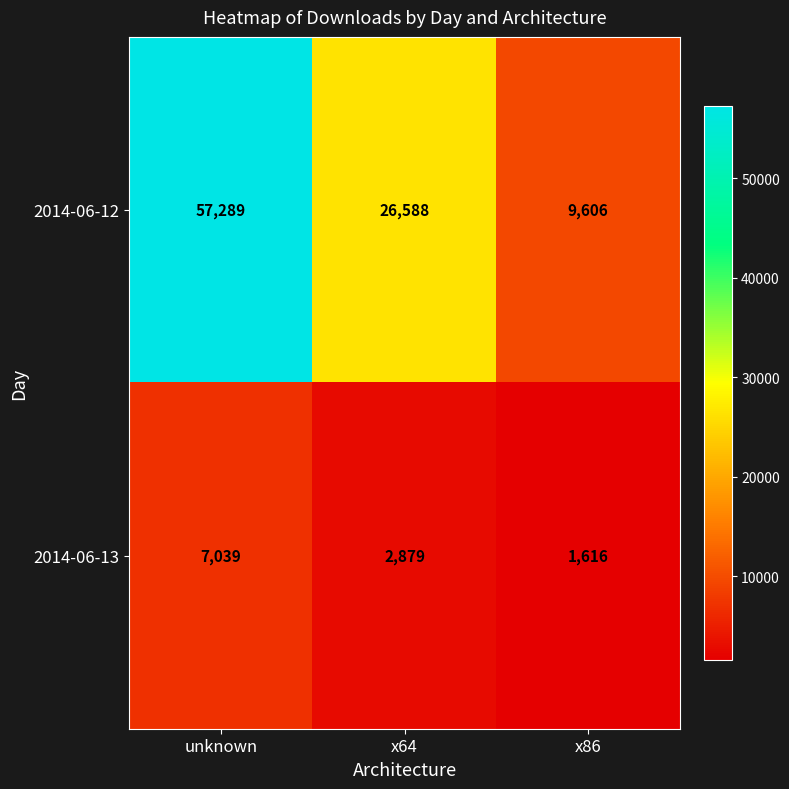

List the series in order of their overall mean, lowest first.

2014-06-13, 2014-06-12